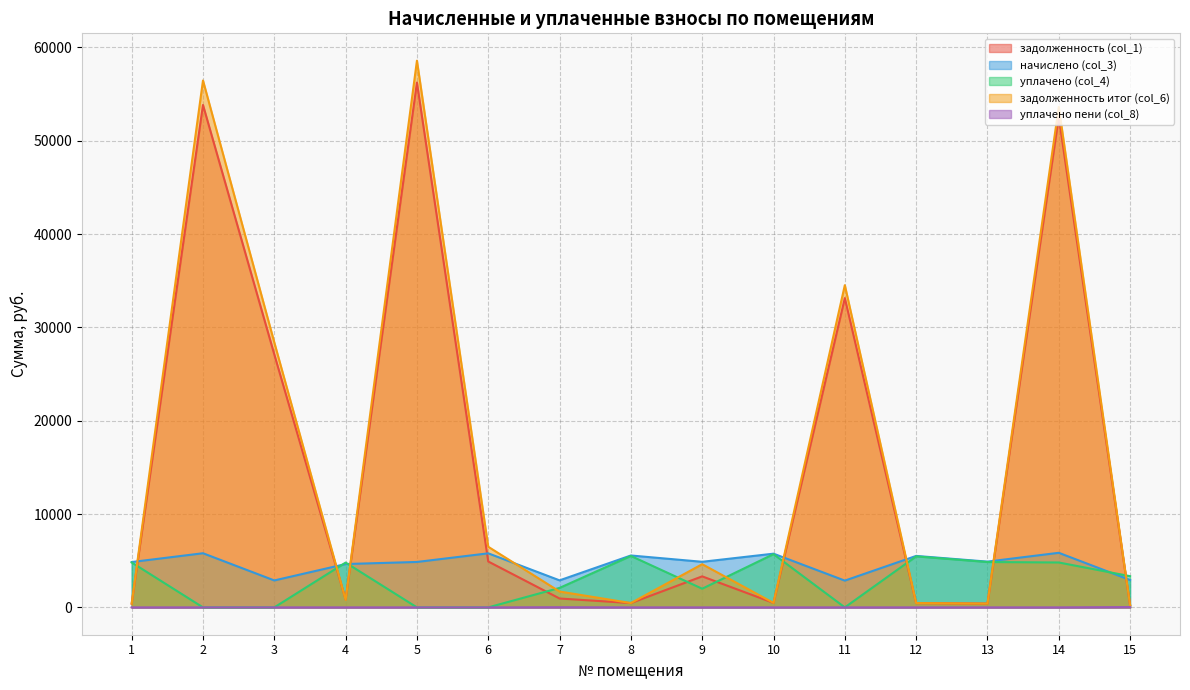

The value of уплачено пени (col_8) at 6 is 14.5. True or false?

False